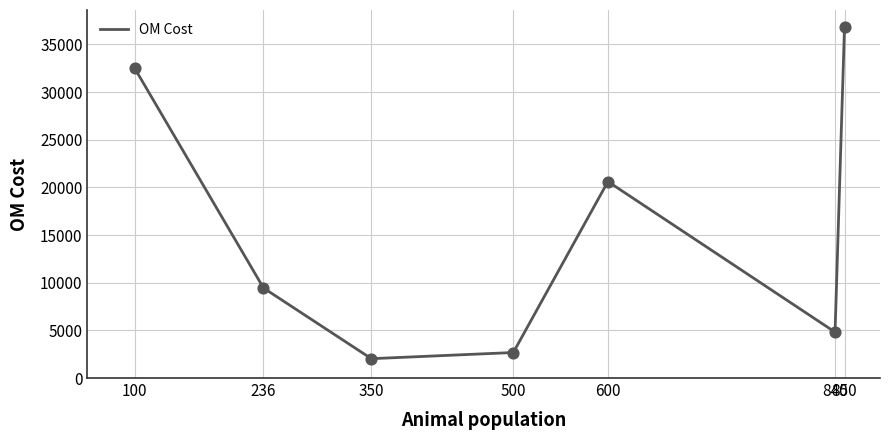

Between 840 and 100, which is larger?

100